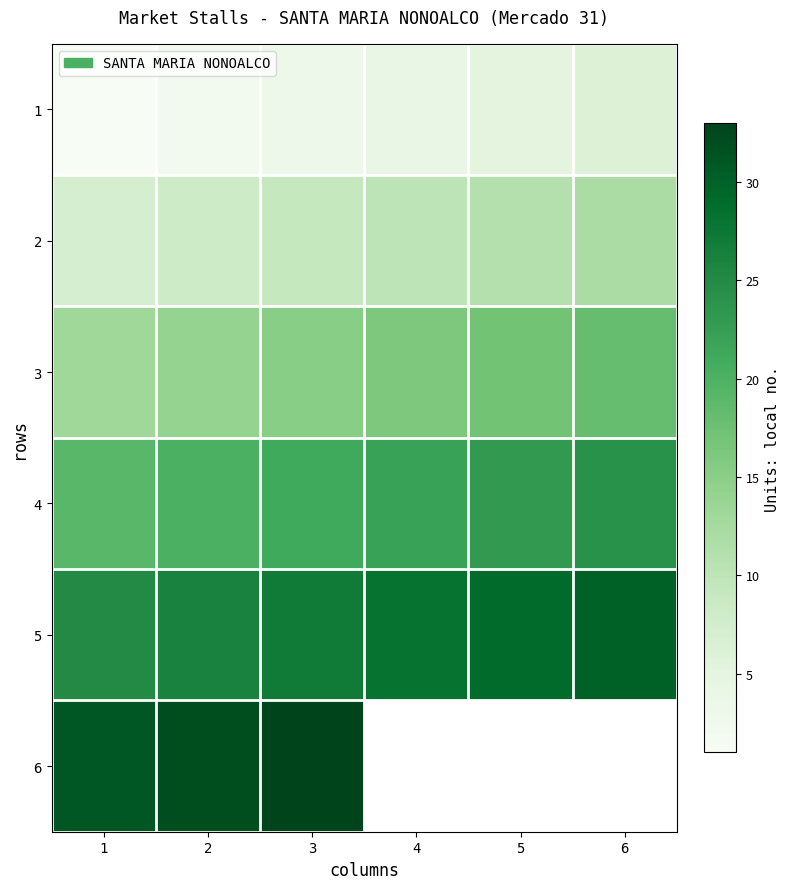

Where is 4 nearest to the value 21?

3